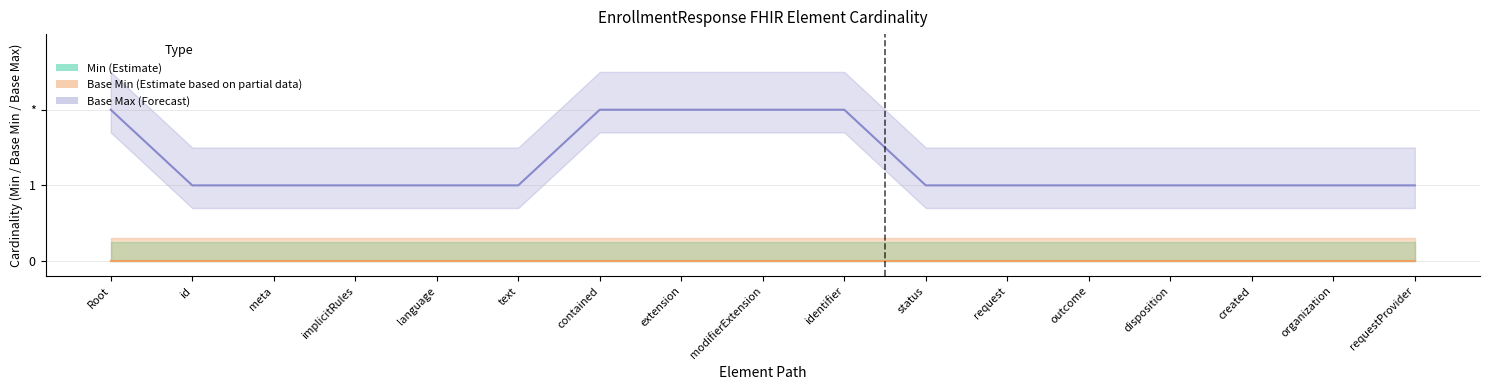

What is the value of the Base Max (Forecast) point at the 4th from the left?

1